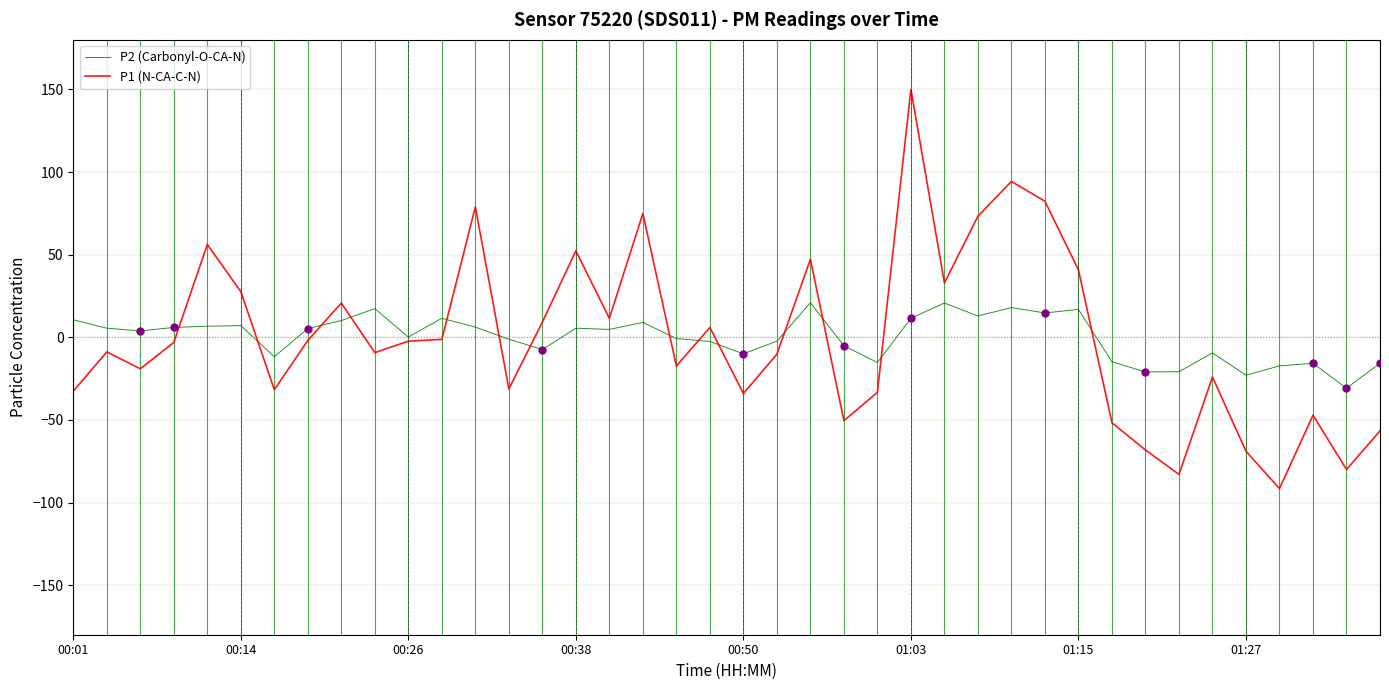

What is the lowest value of the P1 (N-CA-C-N) series?

-91.6